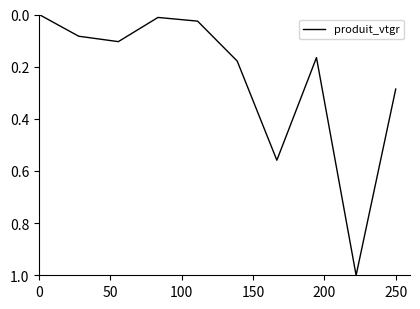

What is the difference between the maximum and minimum values?

1.0